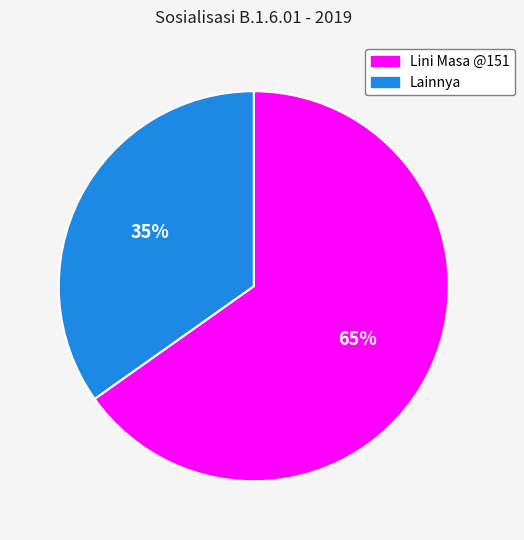

To the nearest percent, what is the difference between the largest and smallest slice percentages?

30%